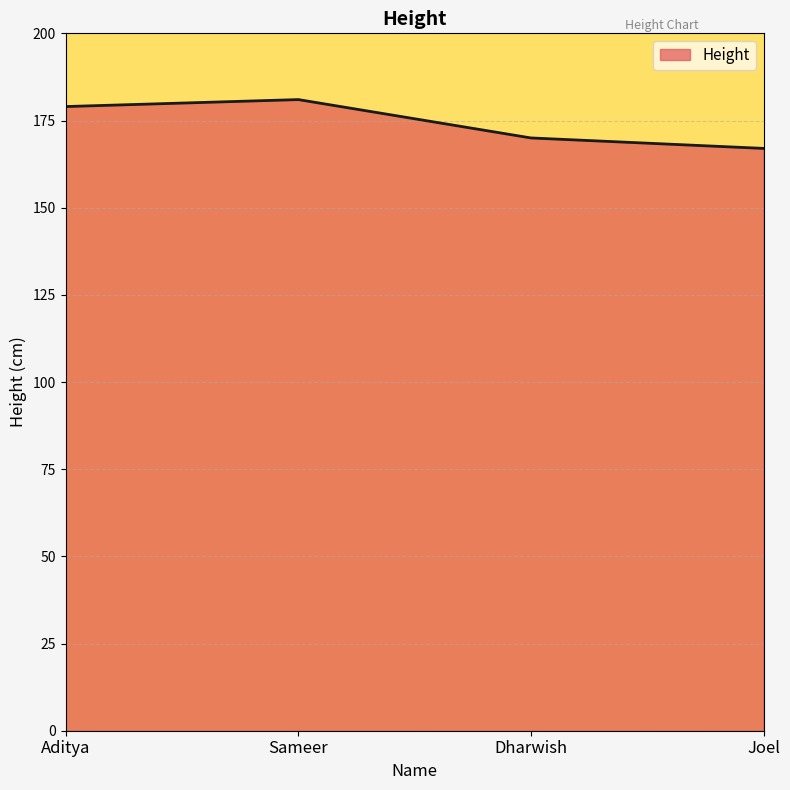

Which has a higher value, Sameer or Dharwish?

Sameer